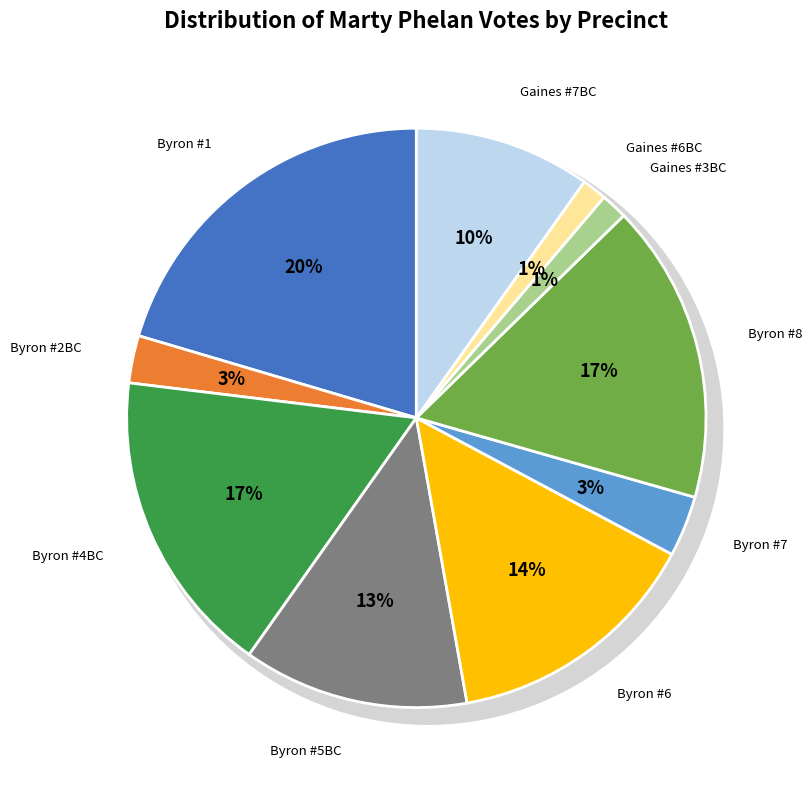

To the nearest percent, what is the difference between the largest and smallest slice percentages?

19%